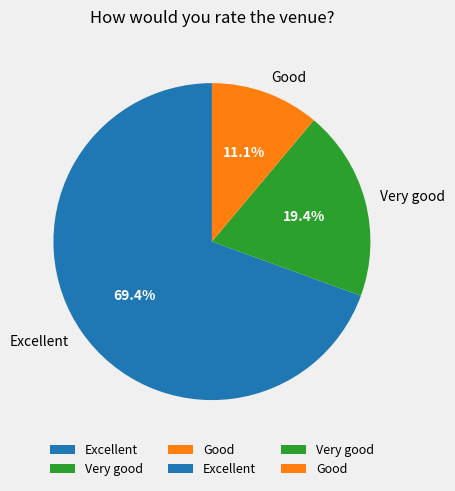

How many segments does this pie chart have?

3